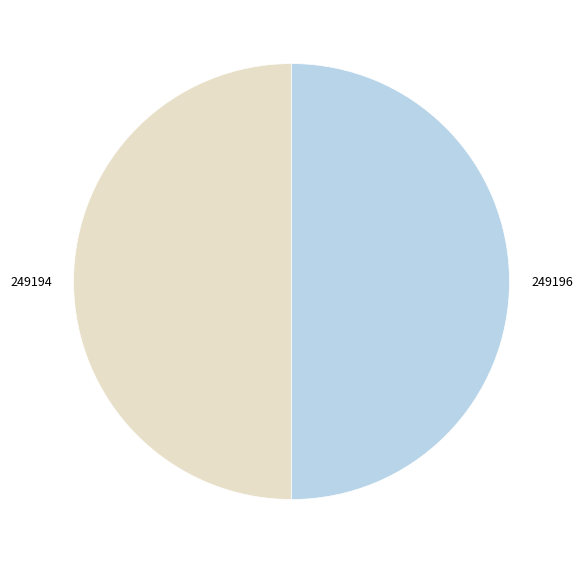

What is the ratio of the value at 249194 to the value at 249196?

1.0